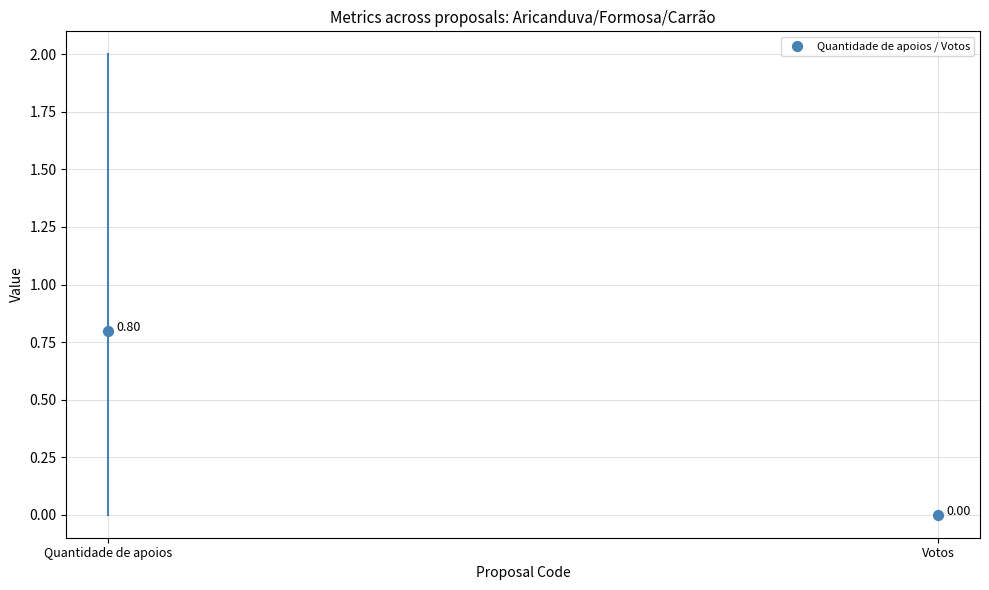

What is the average Y value?

0.4